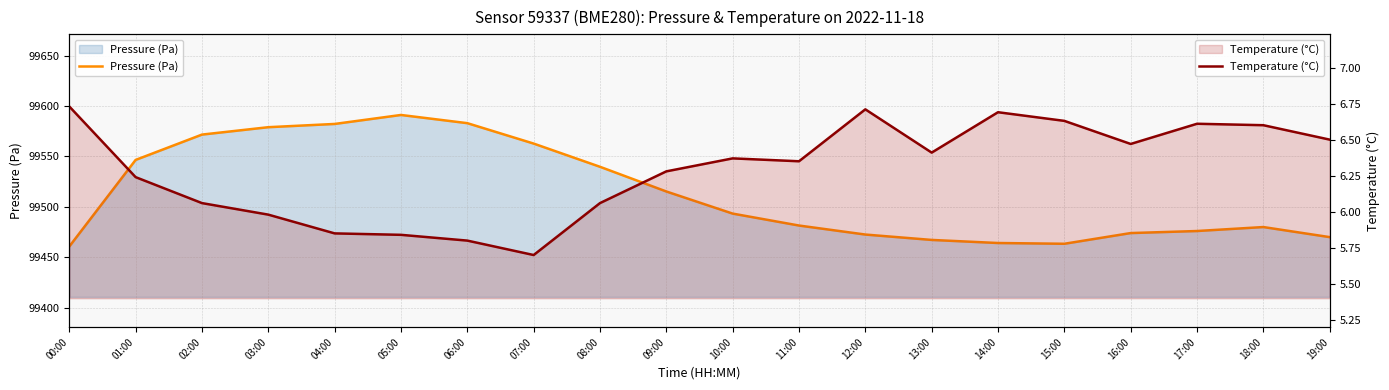

In Temperature (°C), how many points are higher than both neighbors (excluding endpoints)?

4